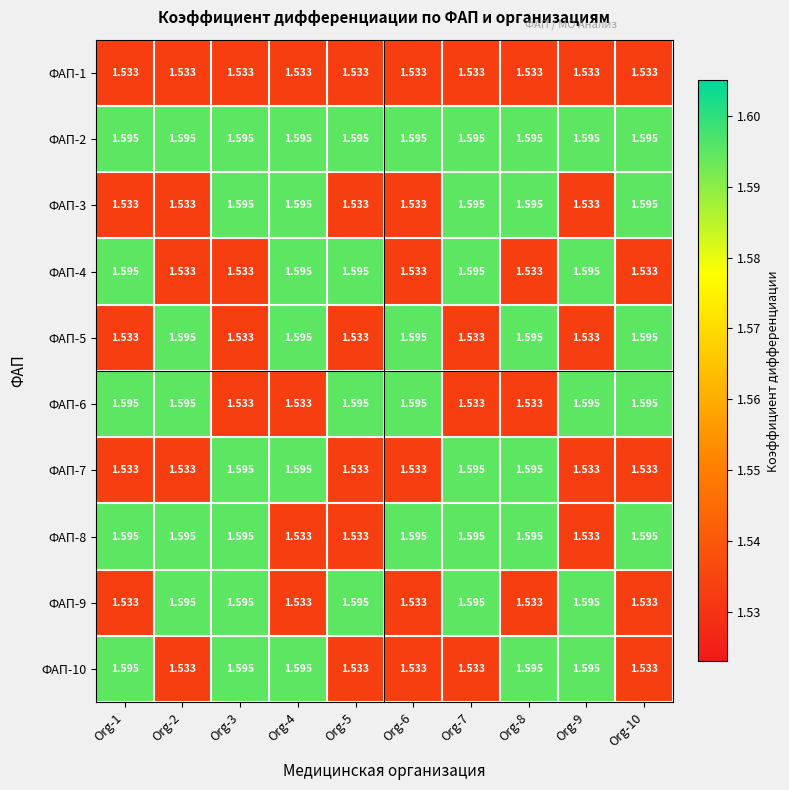

Count the number of categories in the chart.

10